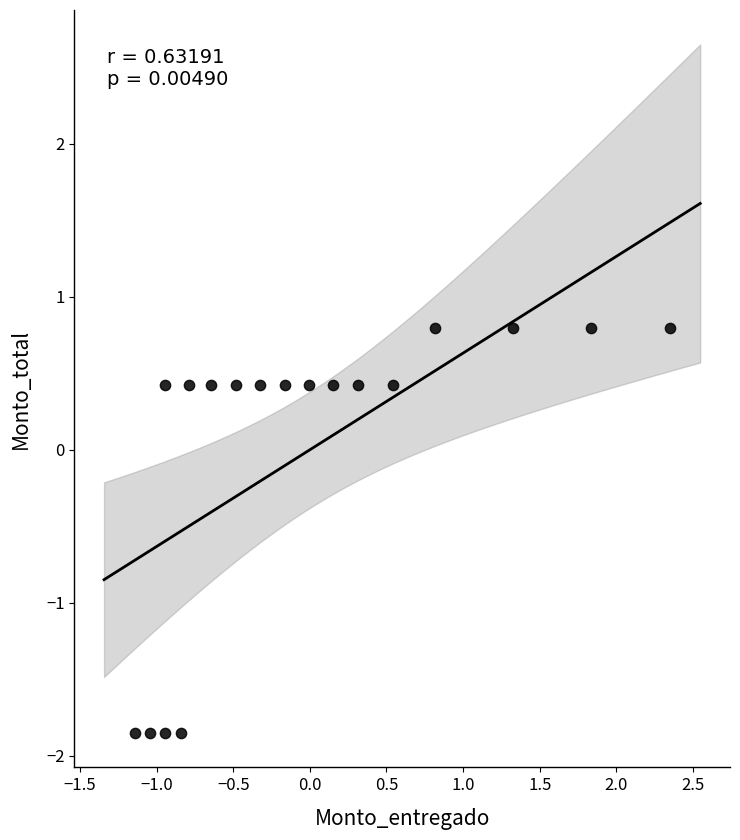

What is the range of Y values (max minus min)?

2.6